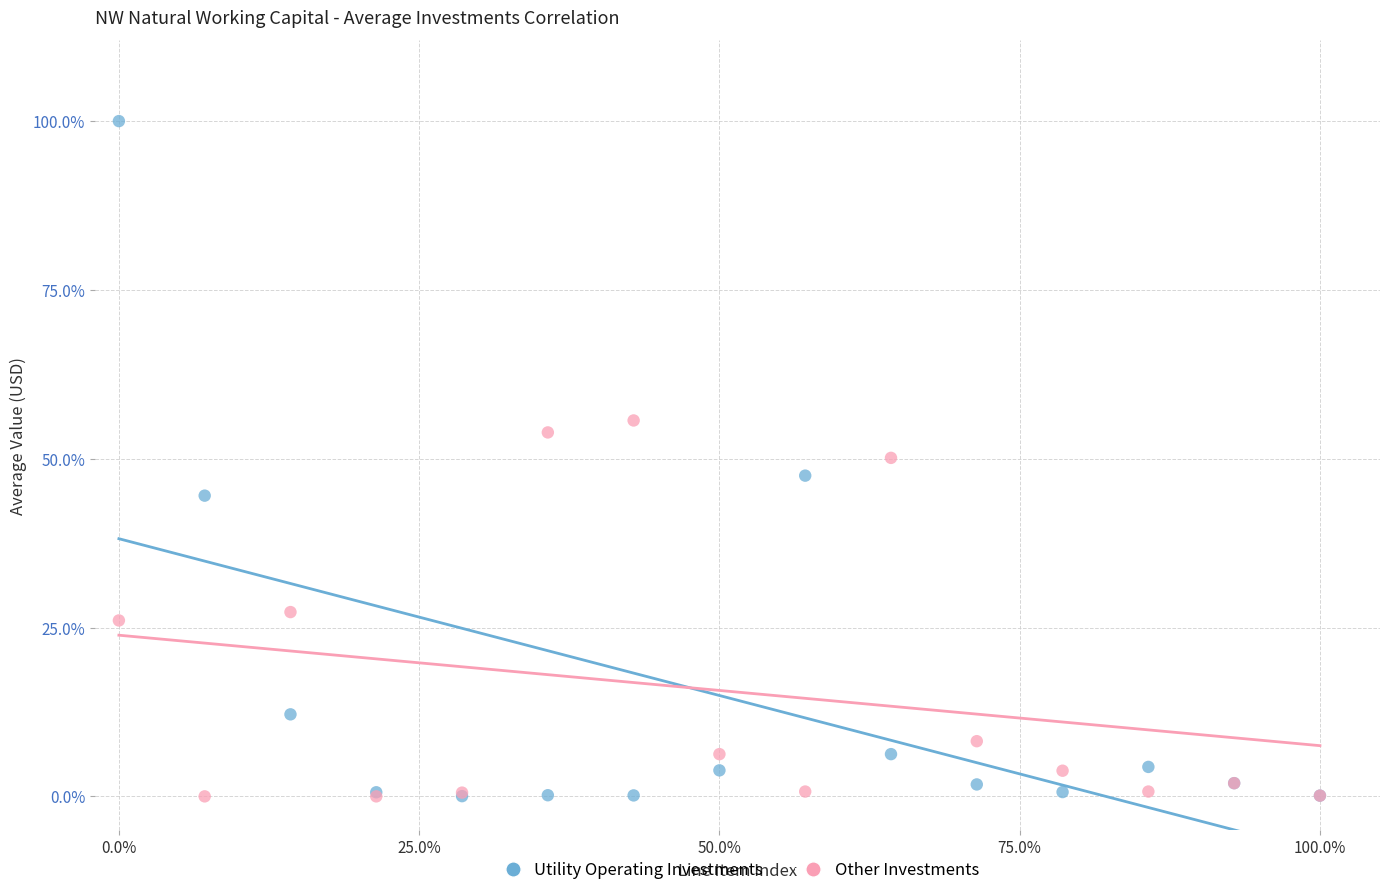

What are all the series names shown in the legend?

Utility Operating Investments, Other Investments